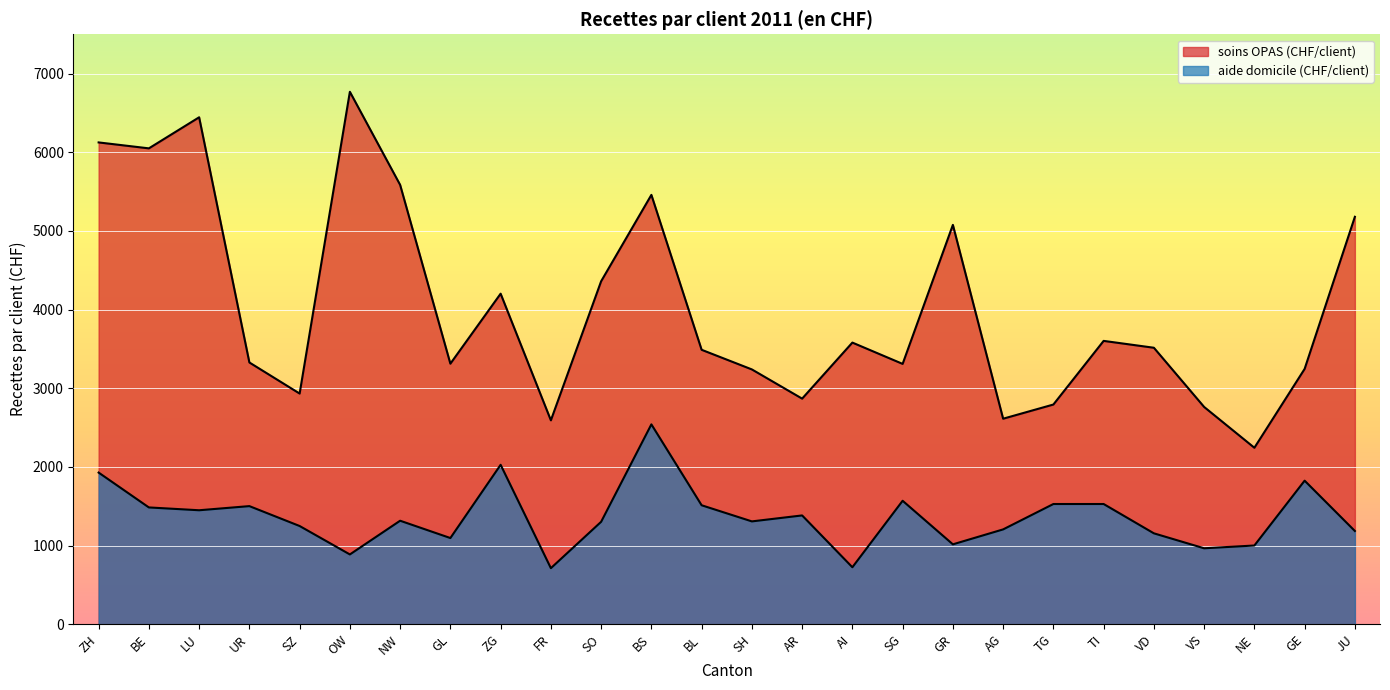

Reading left to right, what are all the values shown in this chart?

soins OPAS (CHF/client): ZH=6125.2	BE=6049.8	LU=6444.8	UR=3327.7	SZ=2932.5	OW=6768.8	NW=5585.7	GL=3312.3	ZG=4202.3	FR=2592.1	SO=4360.1	BS=5458.3	BL=3488.8	SH=3239.2	AR=2867.9	AI=3580.4	SG=3309.6	GR=5076.8	AG=2612.8	TG=2792.9	TI=3602.0	VD=3514.8	VS=2762.2	NE=2243.3	GE=3245.9	JU=5179.7
aide domicile (CHF/client): ZH=1927.7	BE=1484.7	LU=1448.8	UR=1501.4	SZ=1248.5	OW=887.0	NW=1315.7	GL=1095.6	ZG=2026.6	FR=712.5	SO=1302.0	BS=2540.7	BL=1512.3	SH=1307.2	AR=1383.0	AI=724.3	SG=1569.5	GR=1015.5	AG=1205.4	TG=1528.1	TI=1528.2	VD=1155.5	VS=965.3	NE=1000.5	GE=1824.9	JU=1185.1